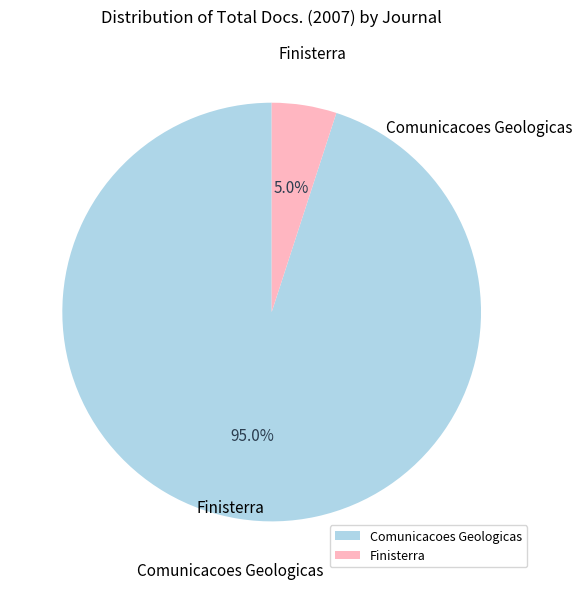

How many slices are in this pie chart?

2